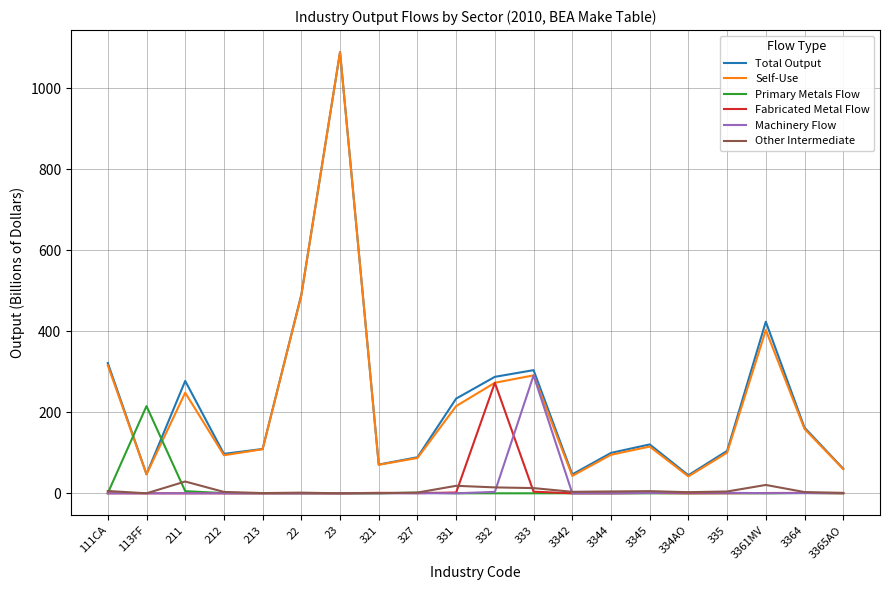

At how many categories does at least one series exceed 417?

3